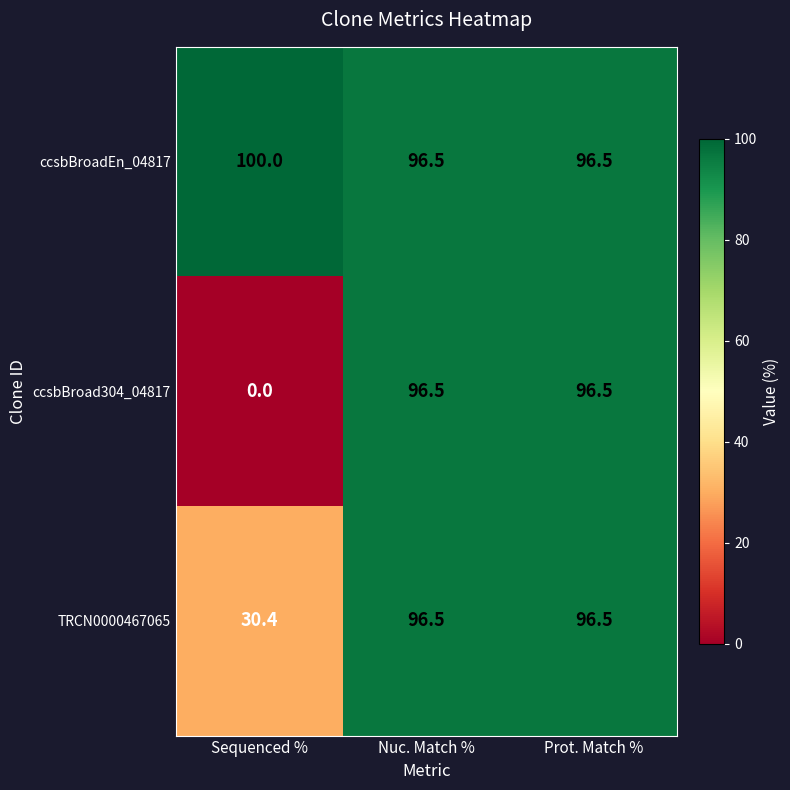

Where does the ccsbBroad304_04817 series first go above 96?

Nuc. Match %